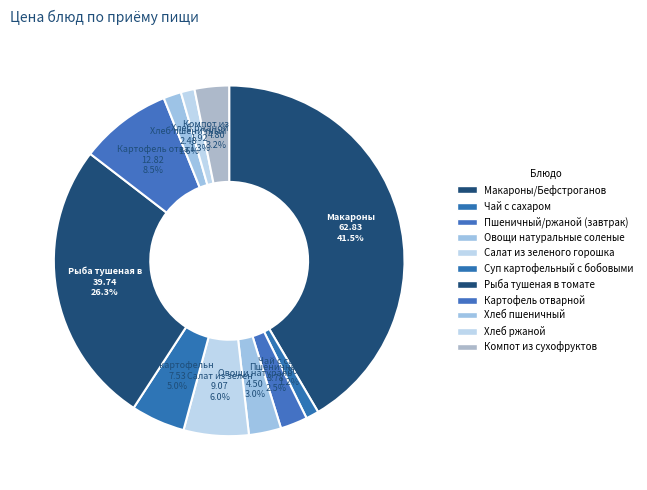

Rank the categories by value from highest to lowest.

Макароны/Бефстроганов, Рыба тушеная в томате, Картофель отварной, Салат из зеленого горошка, Суп картофельный с бобовыми, Компот из сухофруктов, Овощи натуральные соленые, Пшеничный/ржаной (завтрак), Хлеб пшеничный, Хлеб ржаной, Чай с сахаром